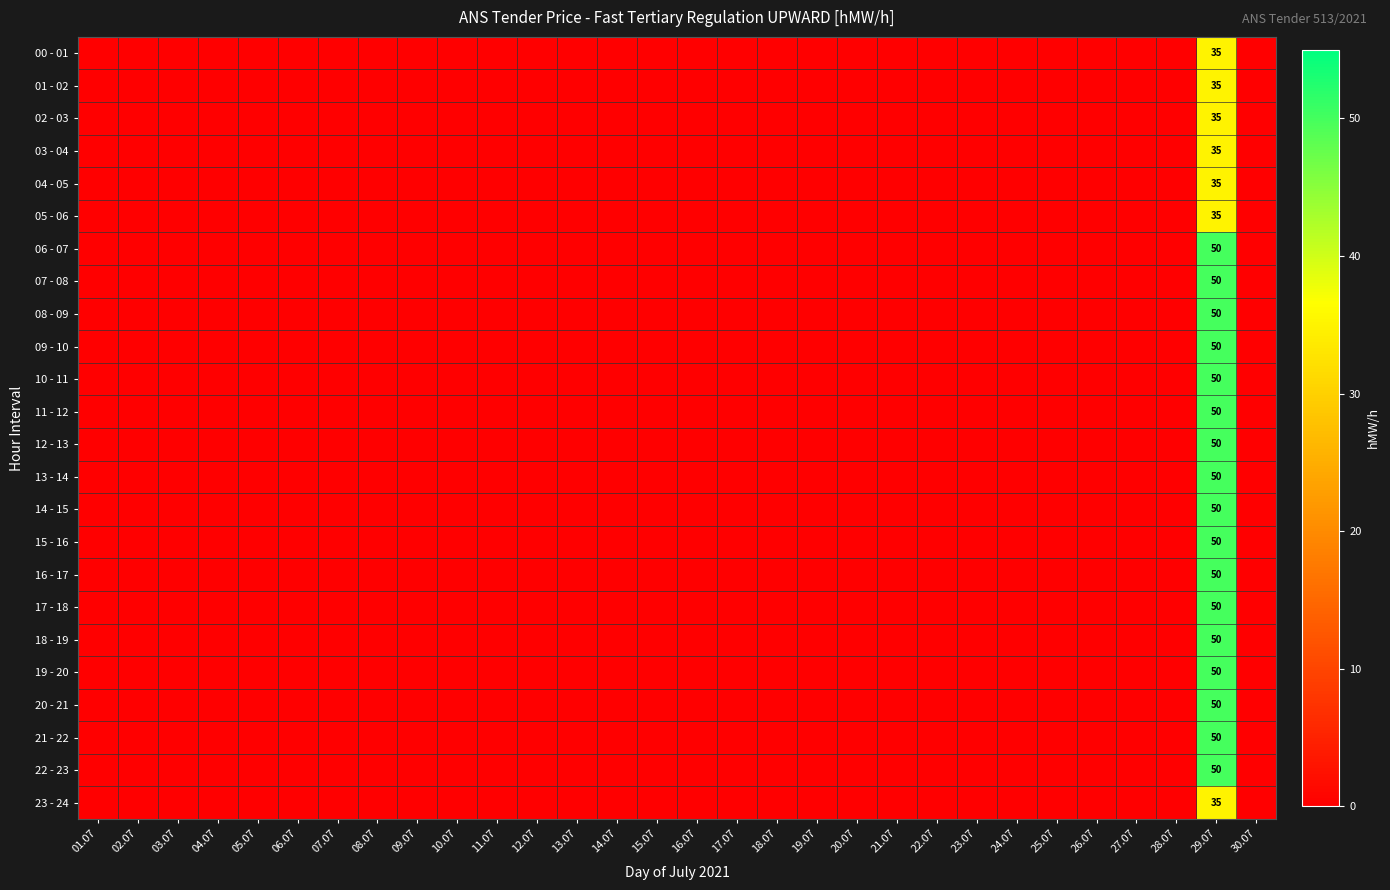

What is the difference between the maximum and minimum values in the 14 - 15 series?

50